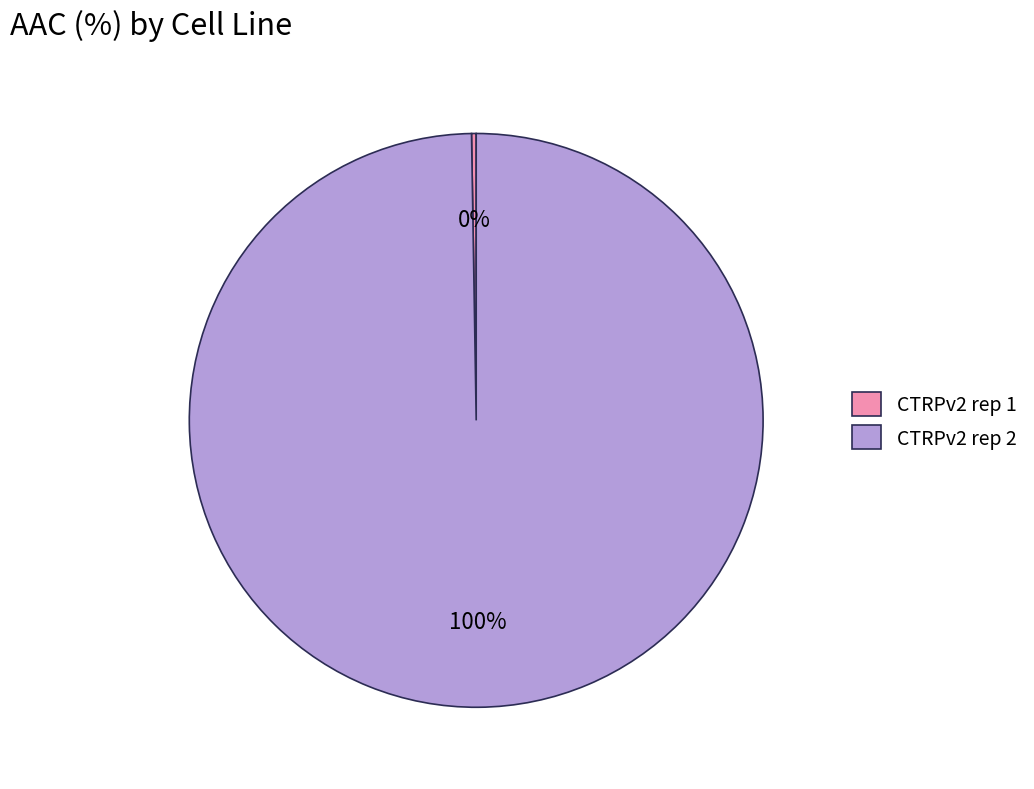

What is the largest slice in the pie chart?

CTRPv2 rep 2